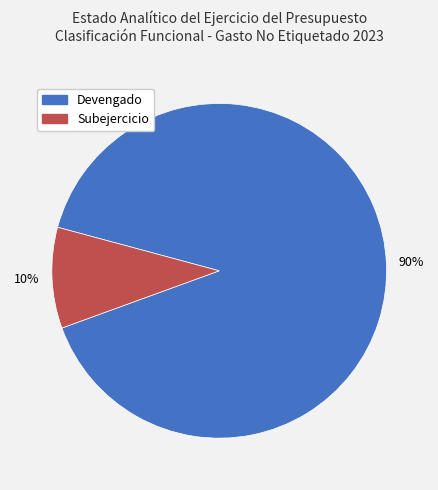

Combined, do Subejercicio and Devengado account for over 50%?

Yes